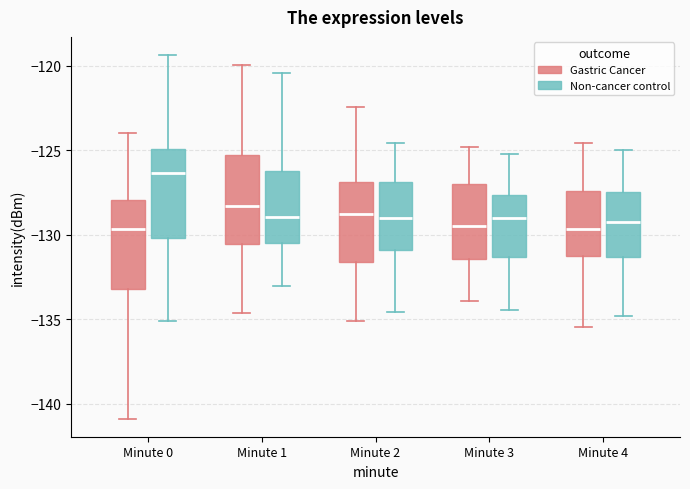

Reading left to right, read every box against the y-axis: the position of its median line, the range the box covers, and the ends of its whiskers. The values are not printed on the chart, so give them approximately, as read against the axis.

Minute 0 (Gastric Cancer): median -129.5, box -133.0 to -128.0, whiskers -141.0 to -124.0
Minute 0 (Non-cancer control): median -126.5, box -130.0 to -125.0, whiskers -135.0 to -119.5
Minute 1 (Gastric Cancer): median -128.5, box -130.5 to -125.5, whiskers -134.5 to -120.0
Minute 1 (Non-cancer control): median -129.0, box -130.5 to -126.0, whiskers -133.0 to -120.5
Minute 2 (Gastric Cancer): median -129.0, box -131.5 to -127.0, whiskers -135.0 to -122.5
Minute 2 (Non-cancer control): median -129.0, box -131.0 to -127.0, whiskers -134.5 to -124.5
Minute 3 (Gastric Cancer): median -129.5, box -131.5 to -127.0, whiskers -134.0 to -125.0
Minute 3 (Non-cancer control): median -129.0, box -131.5 to -127.5, whiskers -134.5 to -125.0
Minute 4 (Gastric Cancer): median -129.5, box -131.0 to -127.5, whiskers -135.5 to -124.5
Minute 4 (Non-cancer control): median -129.0, box -131.5 to -127.5, whiskers -135.0 to -125.0